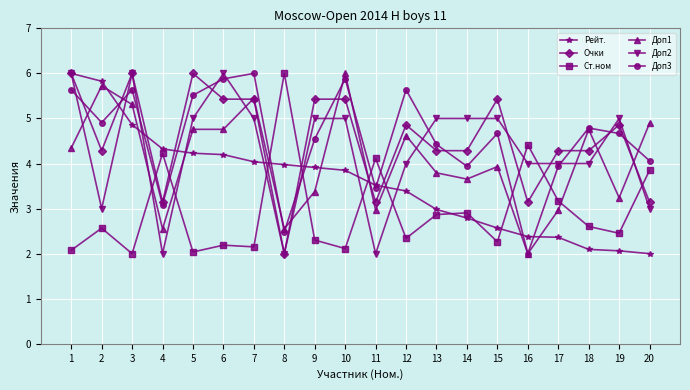

True or false: Доп1 has a value of 3.3 at 5.

False